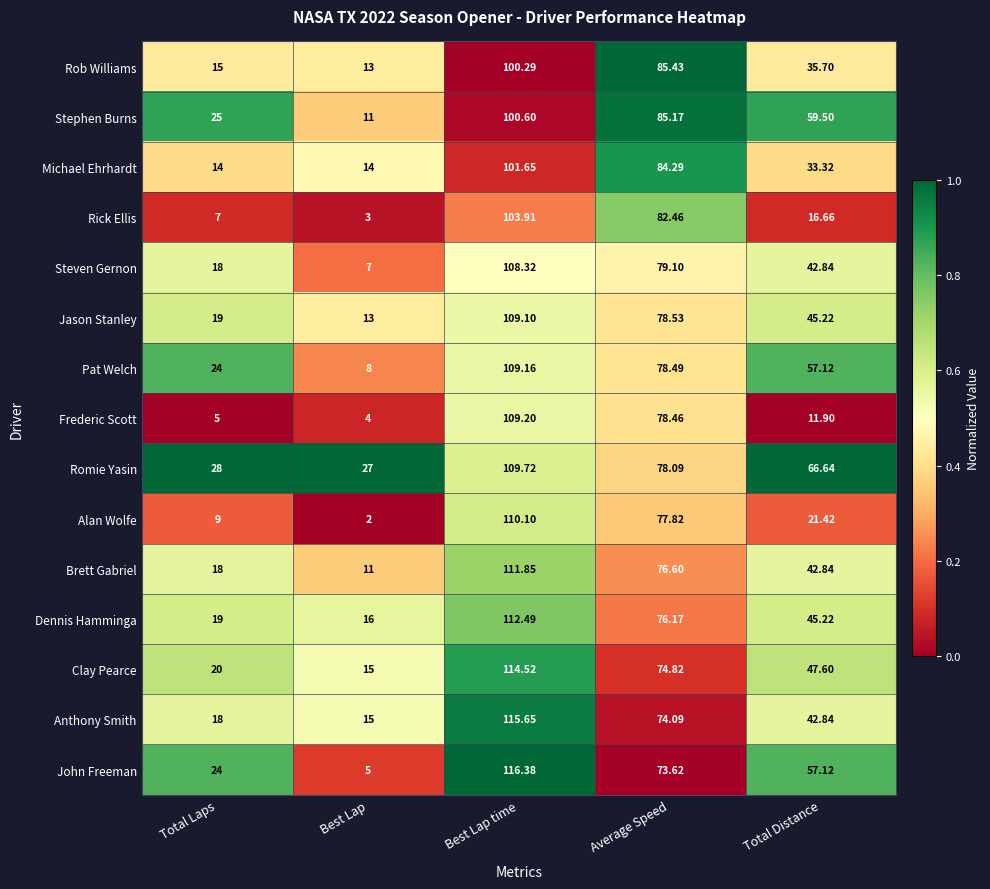

At which category does the chart reach its minimum across all series?

Best Lap